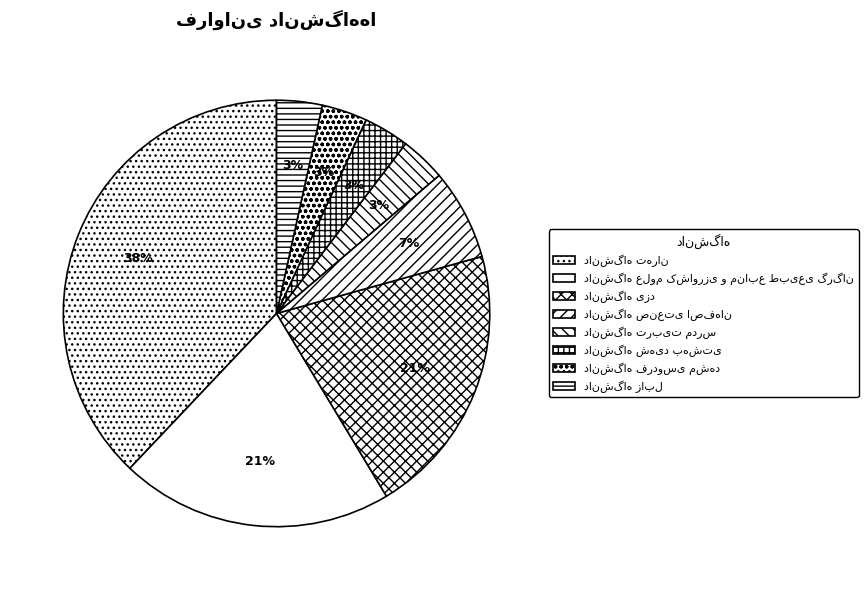

What percentage is NOT represented by دانشگاه زابل?

96.6%